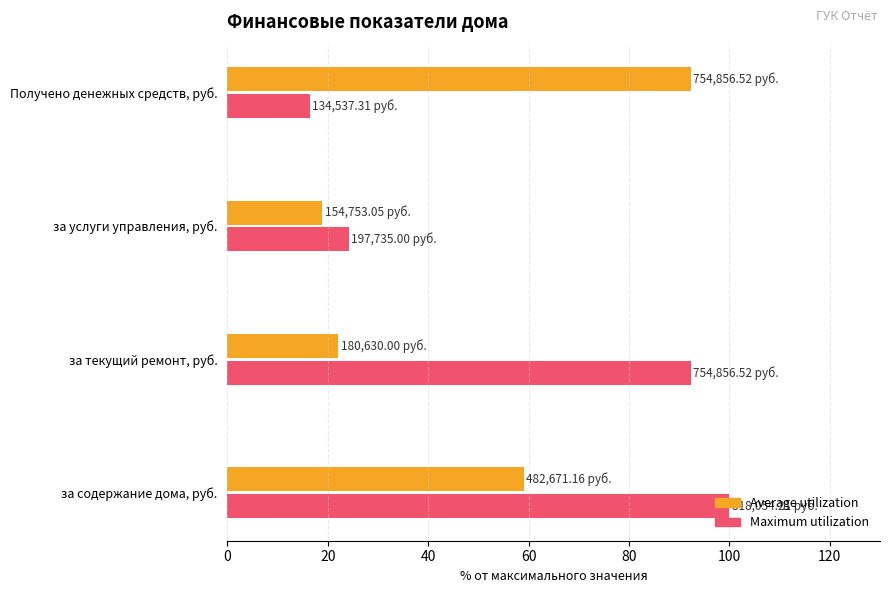

What is the smallest value displayed?

16.4